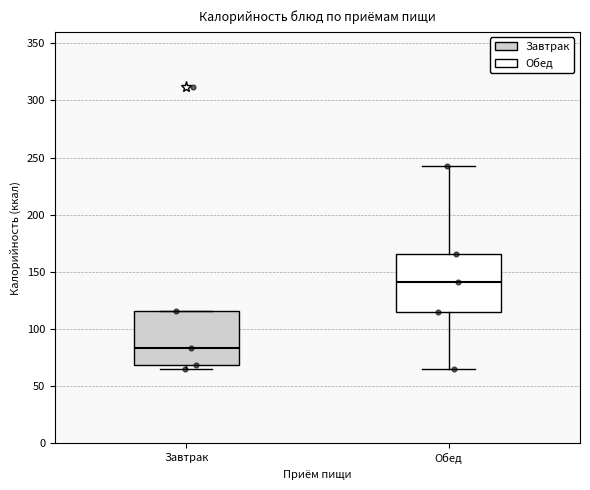

Where is the upper edge of the box for Завтрак on the y-axis? The values are not printed on the chart, so give them approximately, as read against the axis.

115